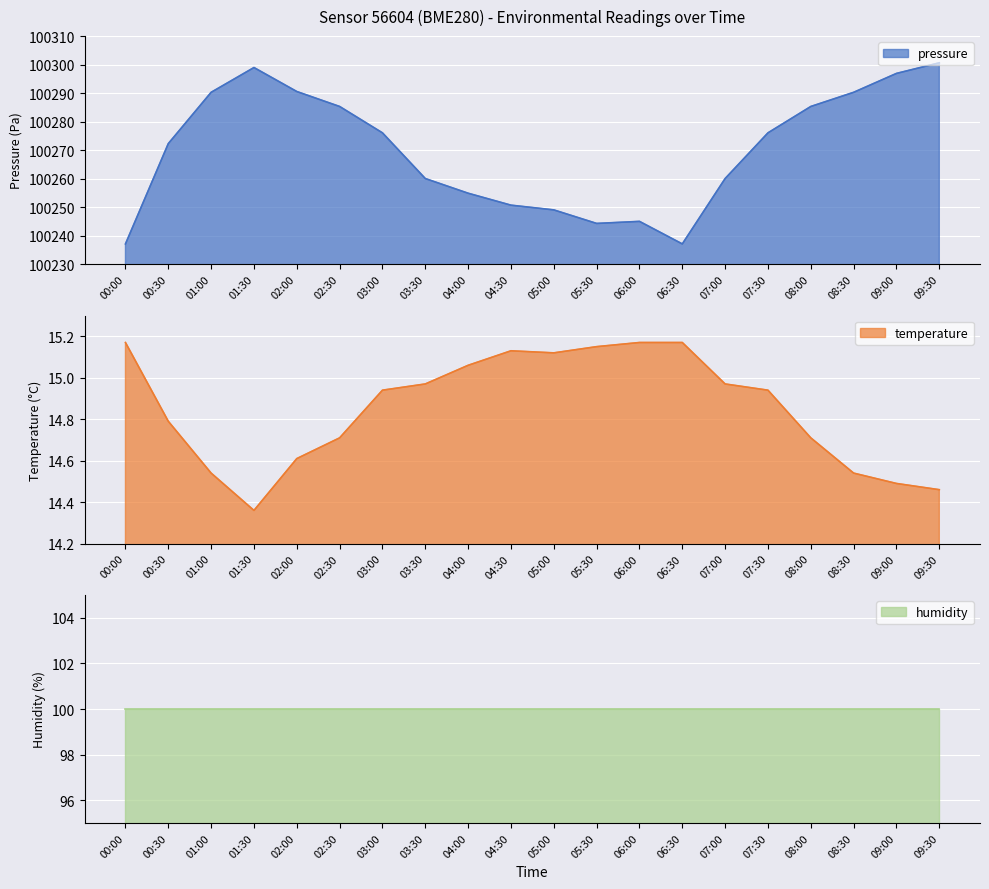

List the labels in order of temperature value, smallest first.

01:30, 09:30, 09:00, 01:00, 08:30, 02:00, 02:30, 08:00, 00:30, 03:00, 07:30, 03:30, 07:00, 04:00, 05:00, 04:30, 05:30, 00:00, 06:00, 06:30